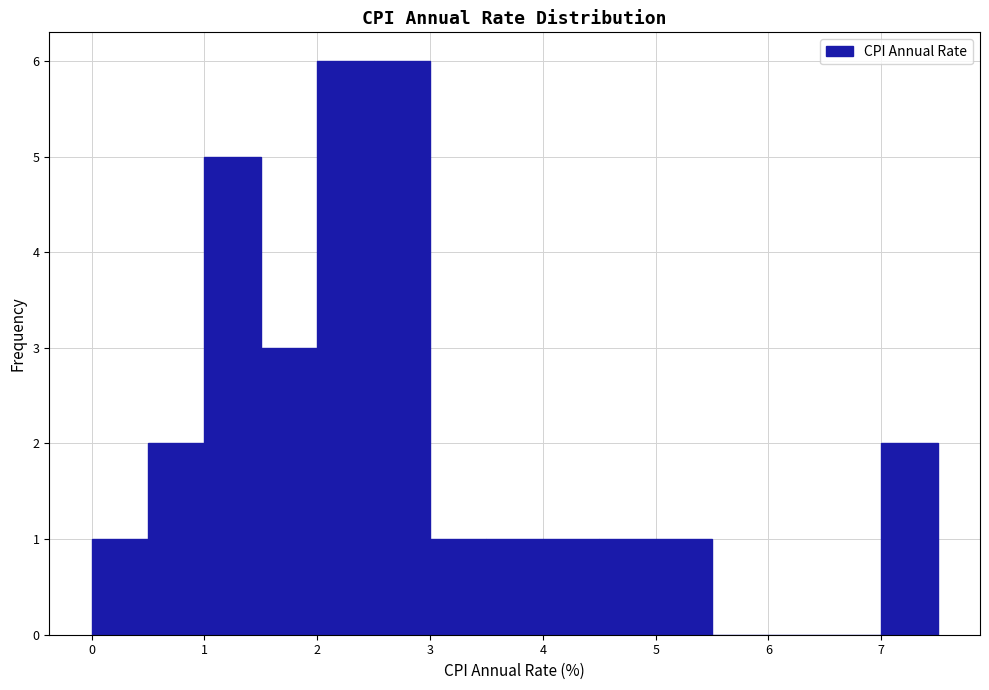

Reading left to right, list every bar in this chart as the range it spans on the x-axis followed by its height. The values are not printed on the chart, so give them approximately, as read against the axis.

0.0 to 0.5: 1
0.5 to 1.0: 2
1.0 to 1.5: 5
1.5 to 2.0: 3
2.0 to 2.5: 6
2.5 to 3.0: 6
3.0 to 3.5: 1
3.5 to 4.0: 1
4.0 to 4.5: 1
4.5 to 5.0: 1
5.0 to 5.5: 1
5.5 to 6.0: 0
6.0 to 6.5: 0
6.5 to 7.0: 0
7.0 to 7.5: 2